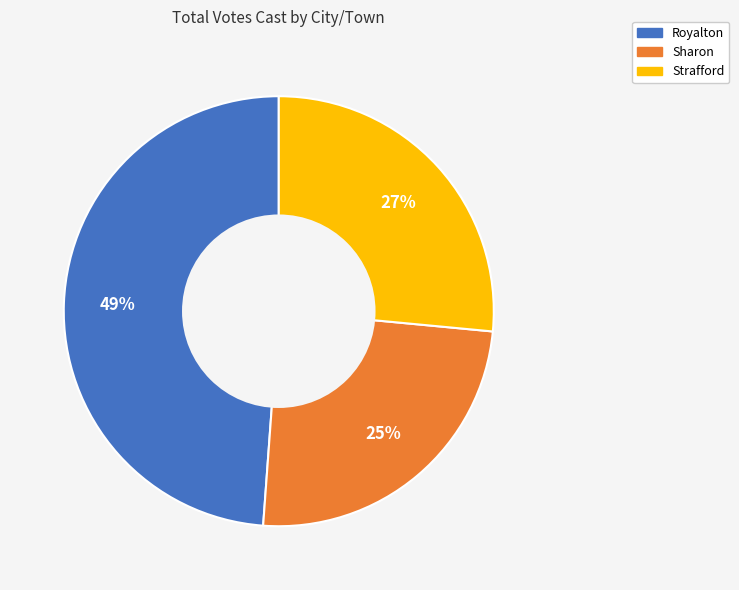

To the nearest percent, what percentage of the pie is Strafford?

27%